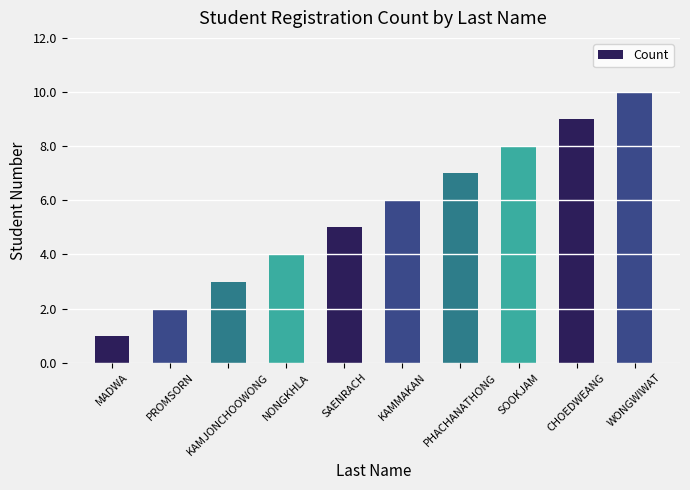

Reading left to right, list all the values displayed in this chart.

1	2	3	4	5	6	7	8	9	10